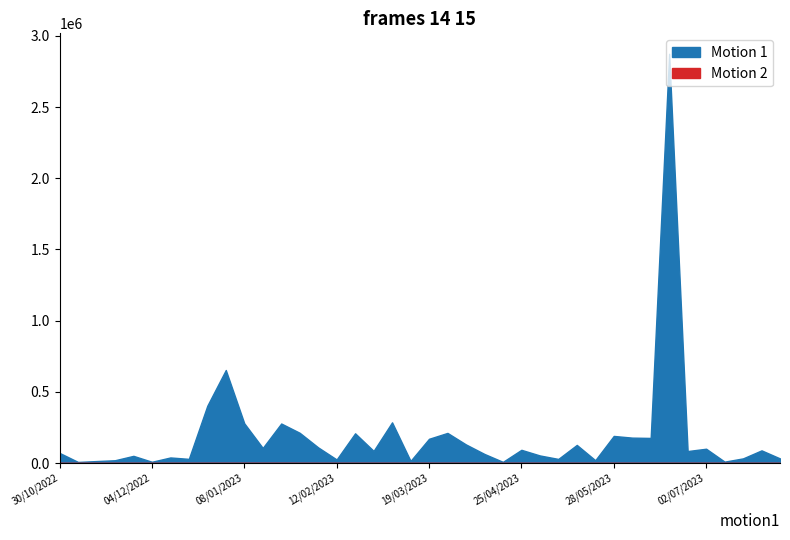

At which label does Motion 2 reach its minimum?

16/04/2023